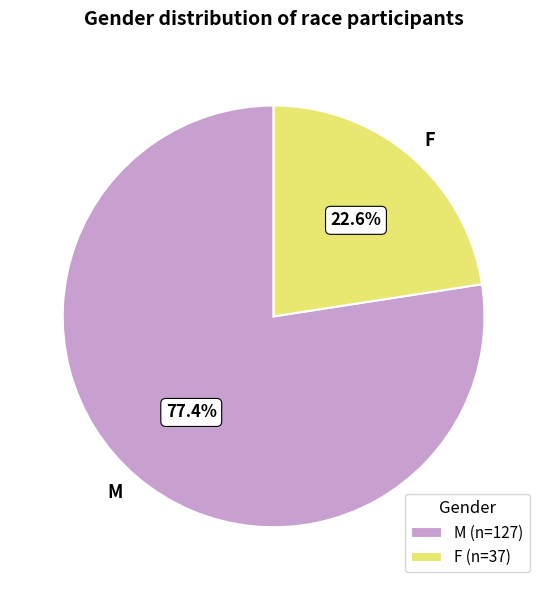

What is the ratio of the value at F to the value at M?

0.3